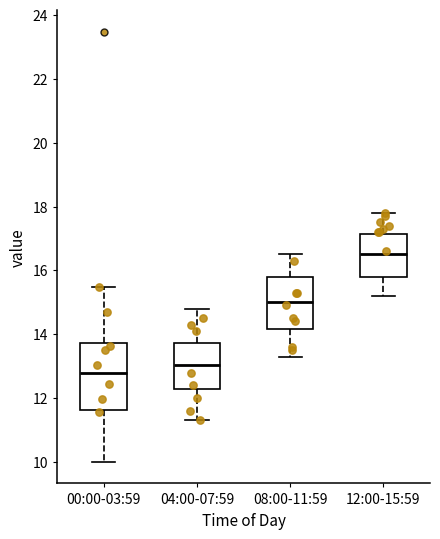

Where does the upper whisker of the box for 04:00-07:59 end on the y-axis? The values are not printed on the chart, so give them approximately, as read against the axis.

14.8